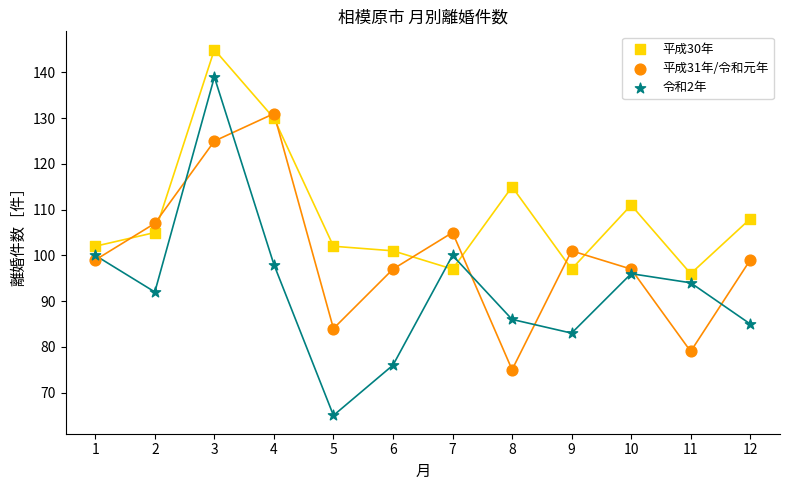

Across all data points, what is the range of X values (max minus min)?

11